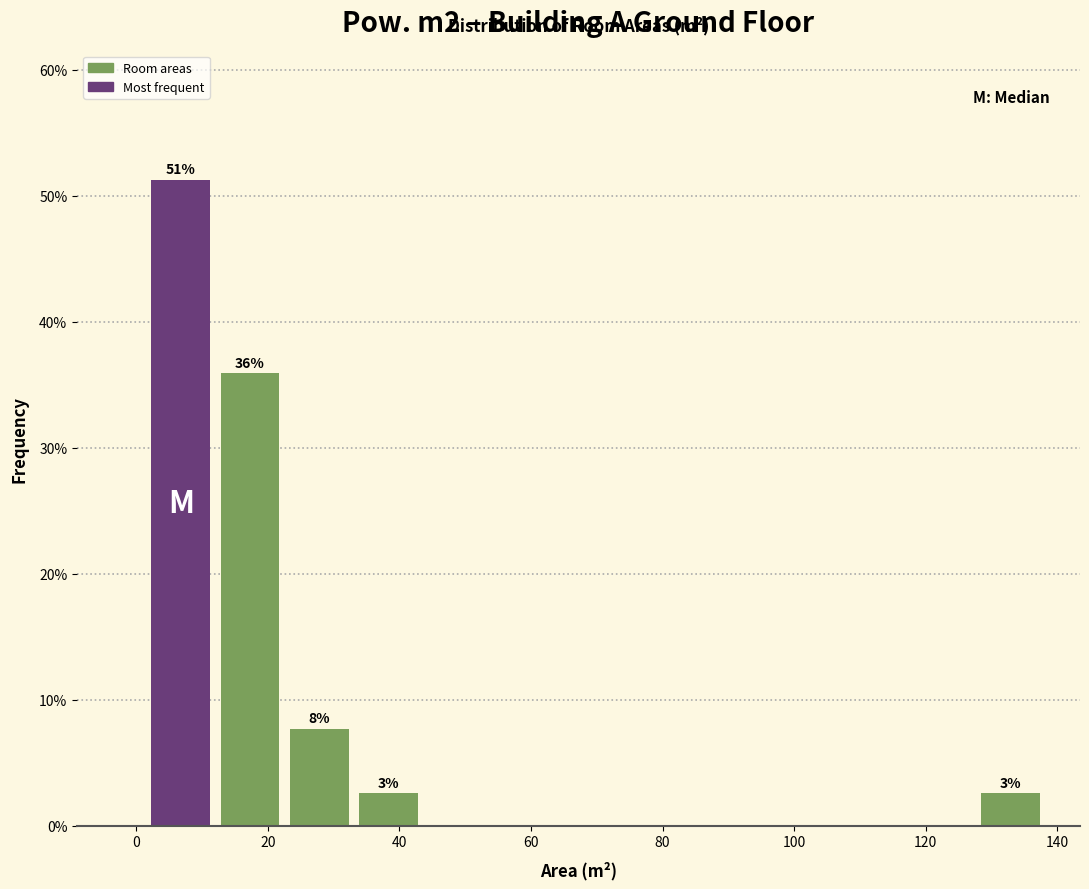

Which range on the x-axis has the tallest bar?

2 to 12